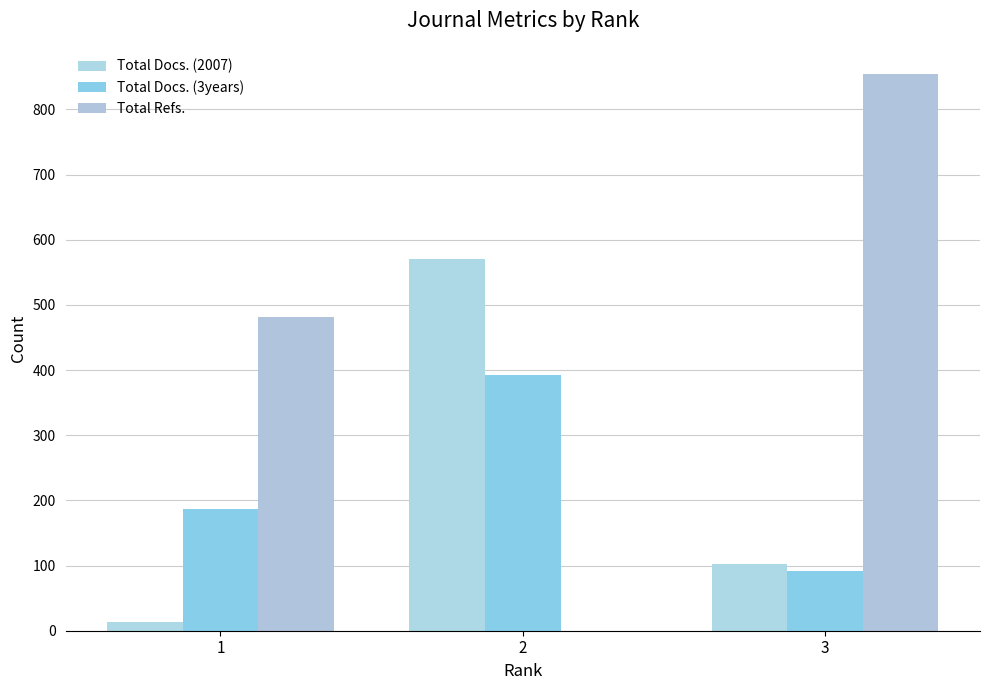

Reading left to right, extract all data points from this chart.

Total Docs. (2007): 1=14	2=570	3=103
Total Docs. (3years): 1=187	2=392	3=92
Total Refs.: 1=481	2=0	3=854